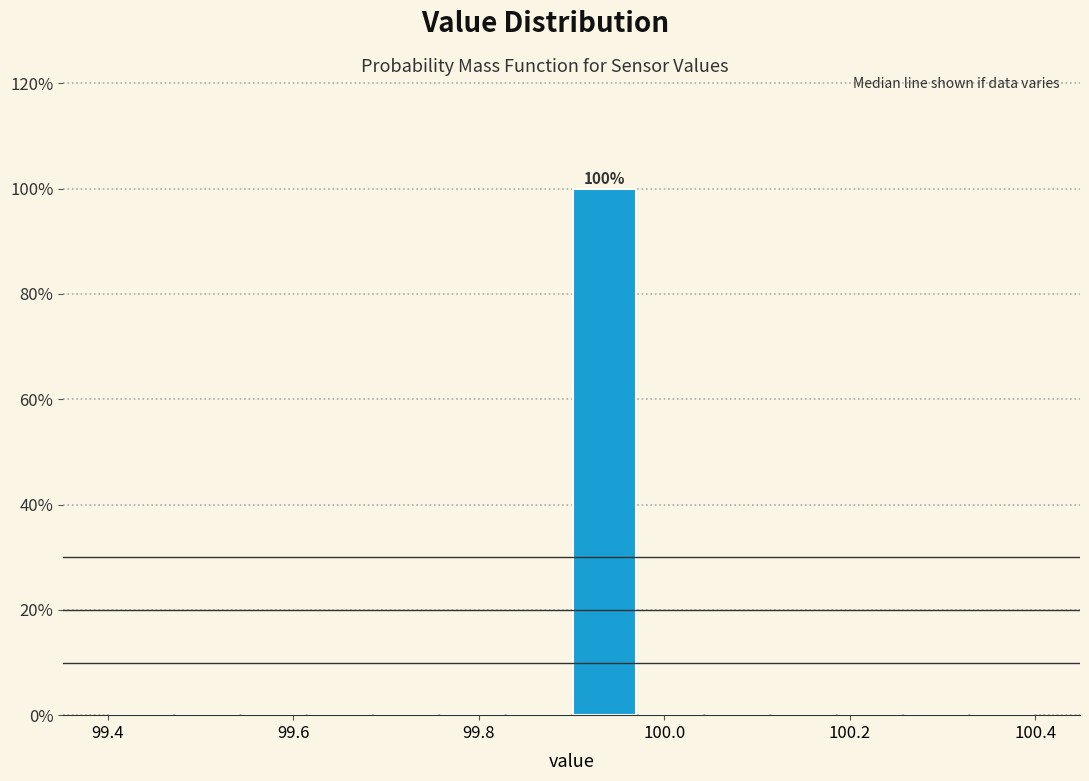

Read against the x-axis, roughly where is the centre of the tallest bar?

99.94